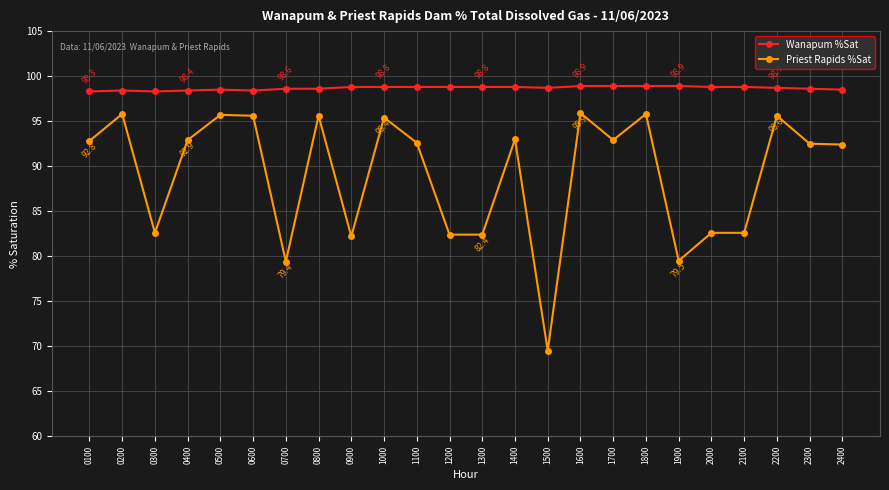

The value of Priest Rapids %Sat at 2300 is 92.5. True or false?

True